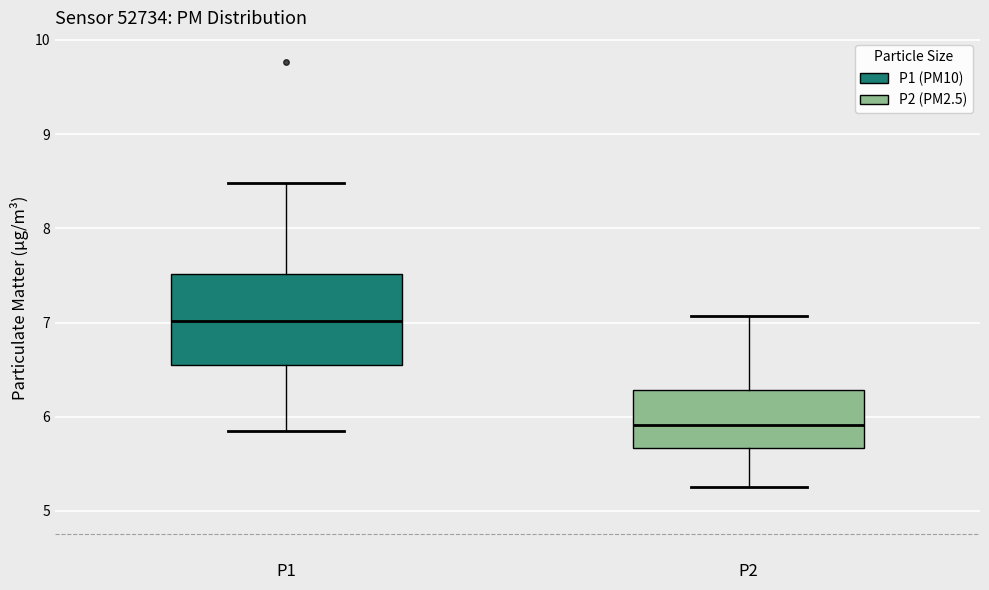

Reading left to right, transcribe this box plot: for each box, give where its median line is, the range the box spans, and where its two whiskers end, as read against the y-axis. The values are not printed on the chart, so give them approximately, as read against the axis.

P1: median 7.0, box 6.5 to 7.5, whiskers 5.9 to 8.5
P2: median 5.9, box 5.7 to 6.3, whiskers 5.3 to 7.1